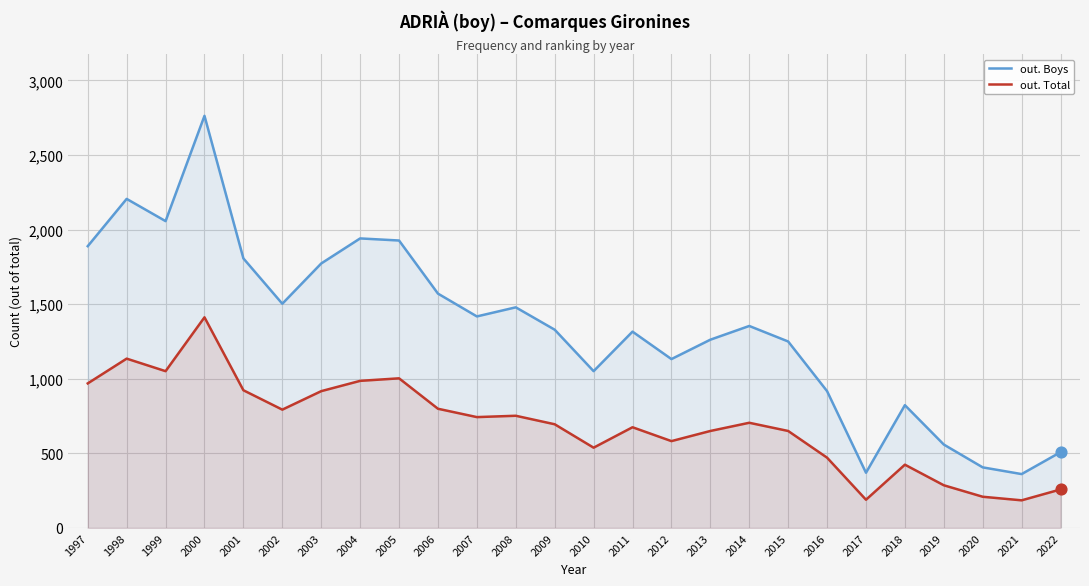

Which series has the widest spread of Y values?

out. Boys